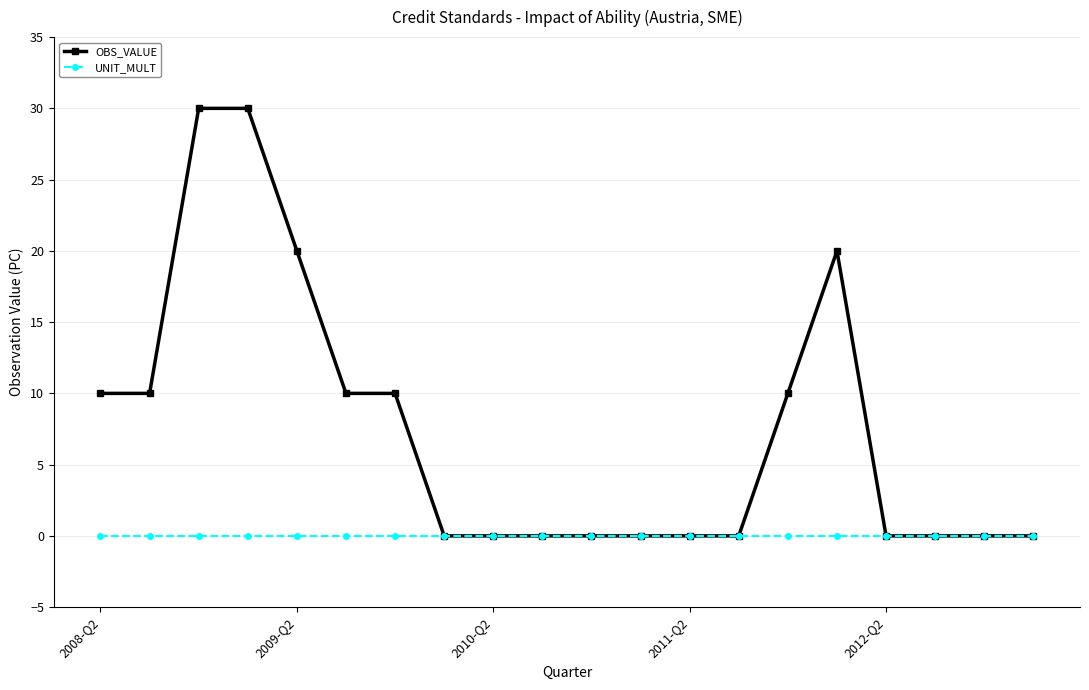

Which series has the largest total across all categories?

OBS_VALUE